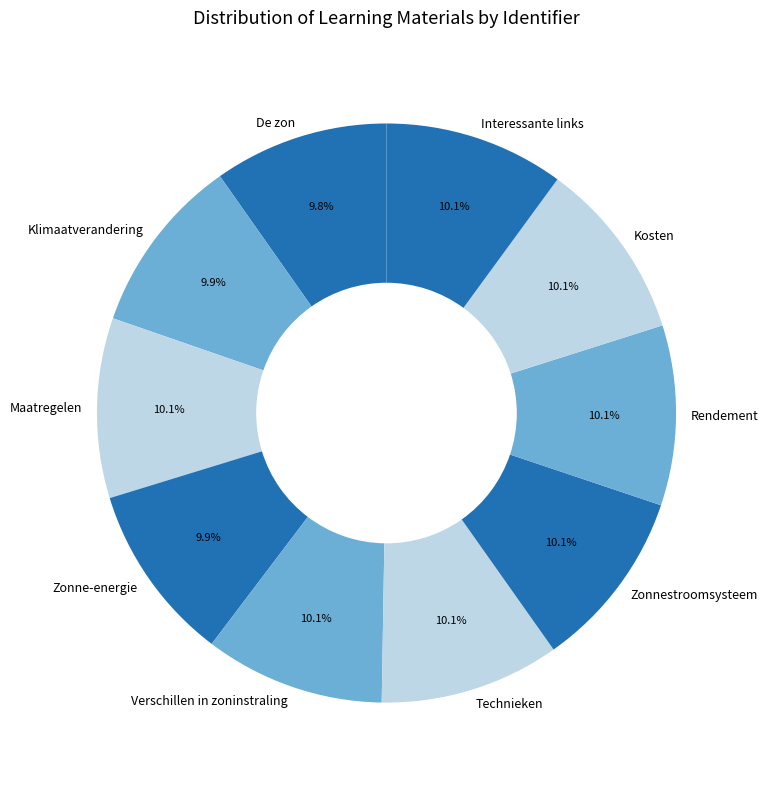

Is it true that Interessante links is 10% of the pie?

True